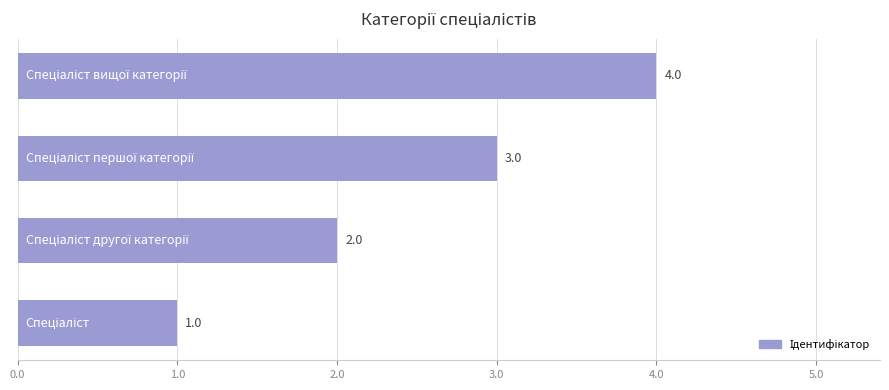

Count the values in the range 2 to 4.

3